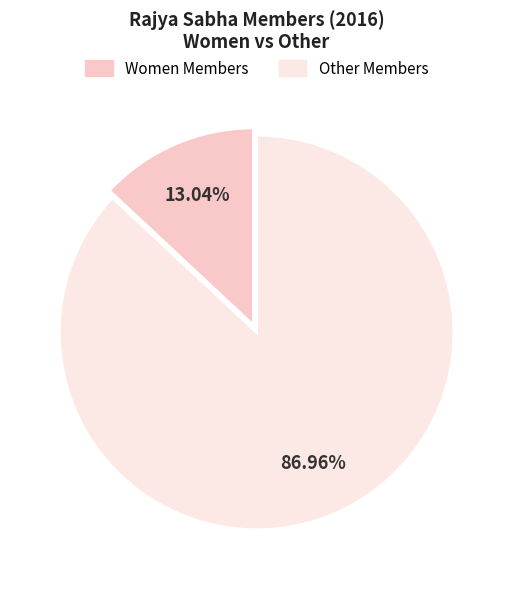

Count the number of slices in the pie.

2